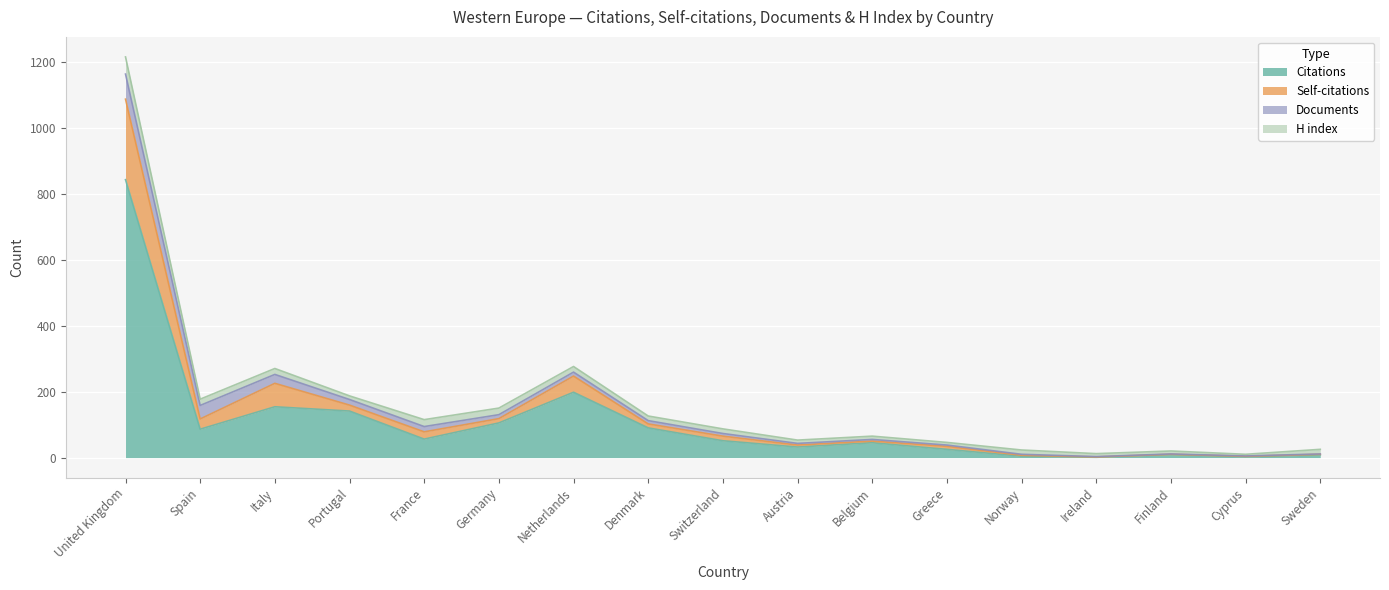

The value of Citations at Denmark is 90. True or false?

True